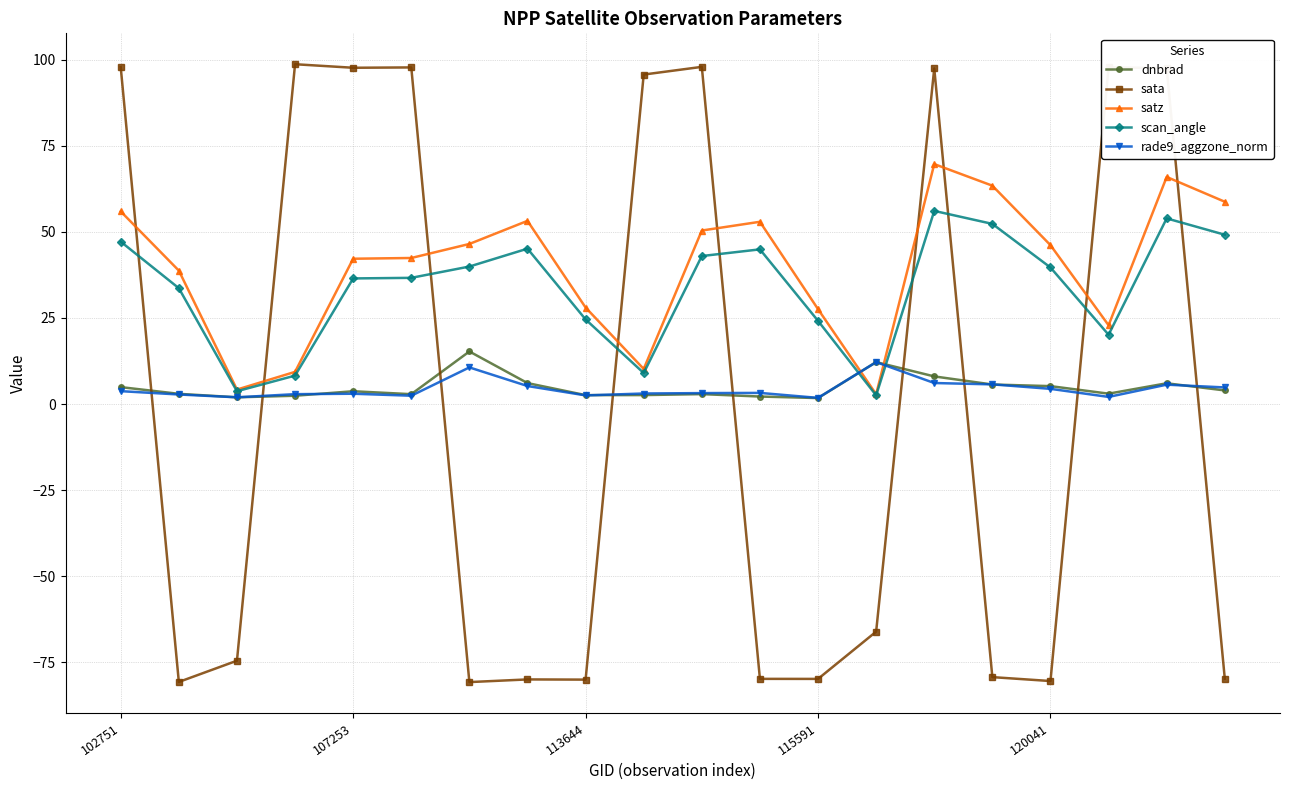

In sata, how many points are higher than both neighbors (excluding endpoints)?

6